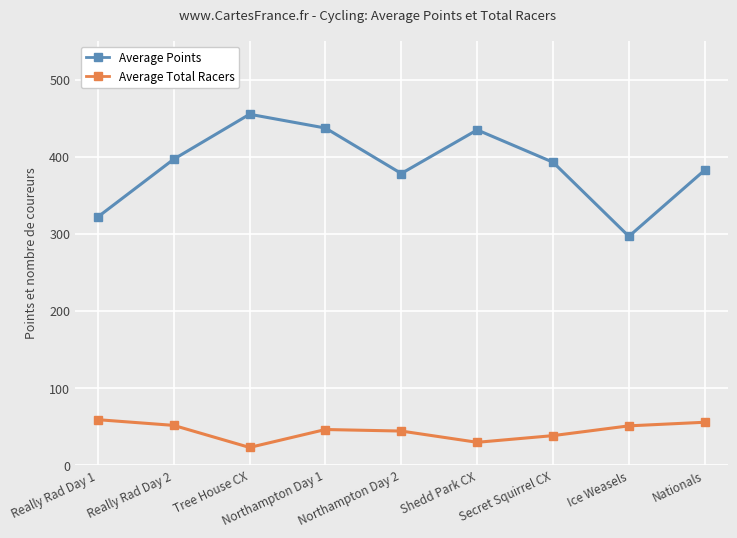

What is the total value across all series at Really Rad Day 1?

380.9